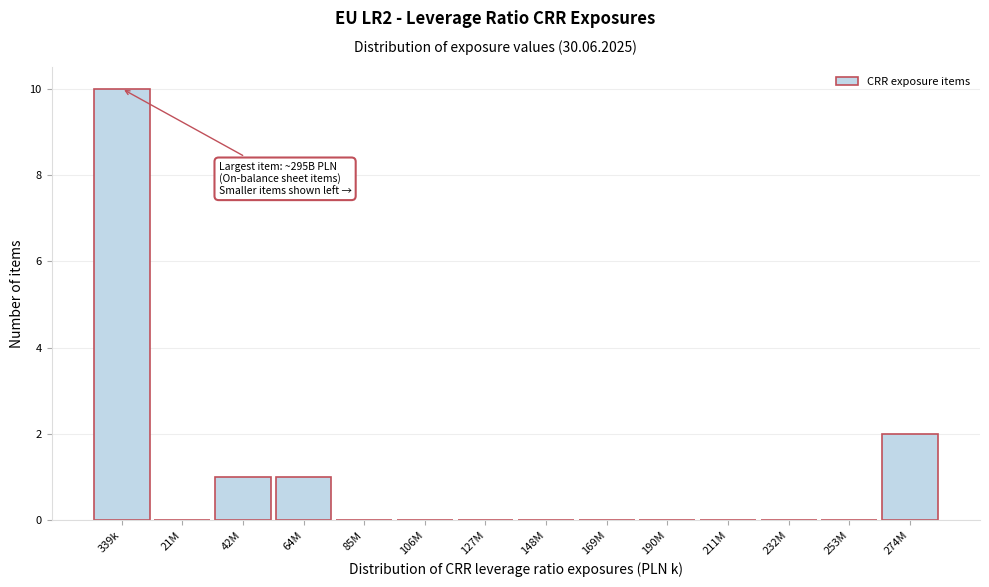

Reading right to left, extract all data points from this chart.

274M=2	253M=0	232M=0	211M=0	190M=0	169M=0	148M=0	127M=0	106M=0	85M=0	64M=1	42M=1	21M=0	339k=10